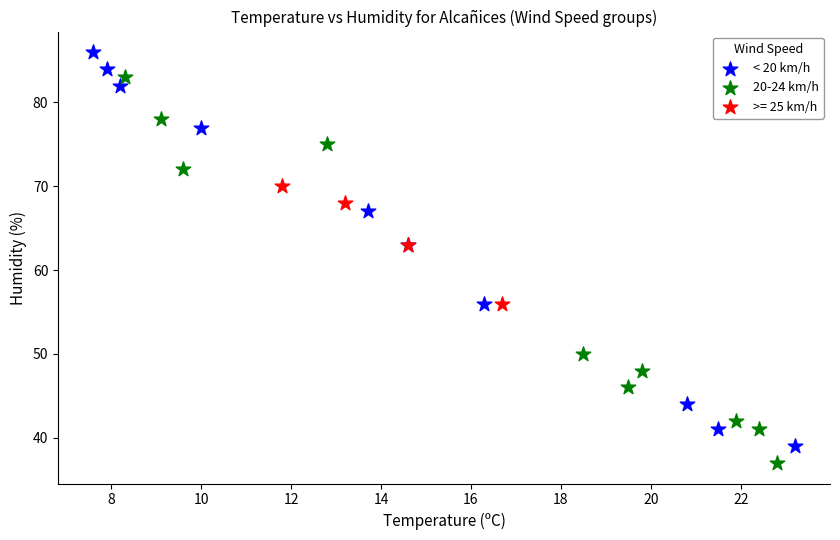

Which series contains the highest Y value?

< 20 km/h